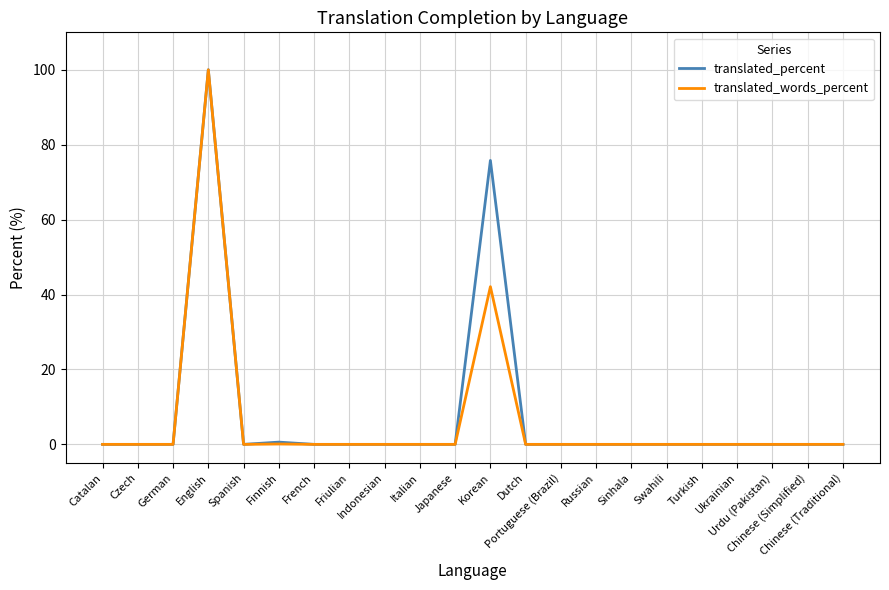

What position from the right is Catalan?

22